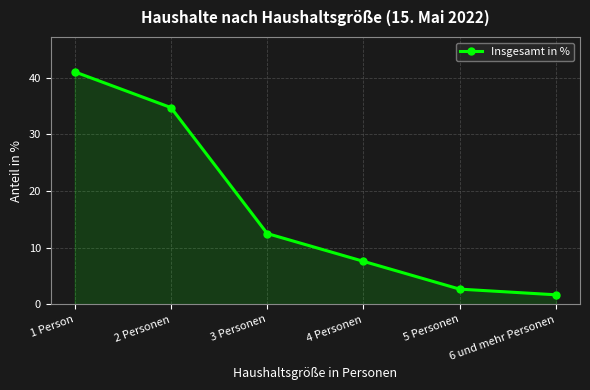

Read the value at 1 Person.

41.0